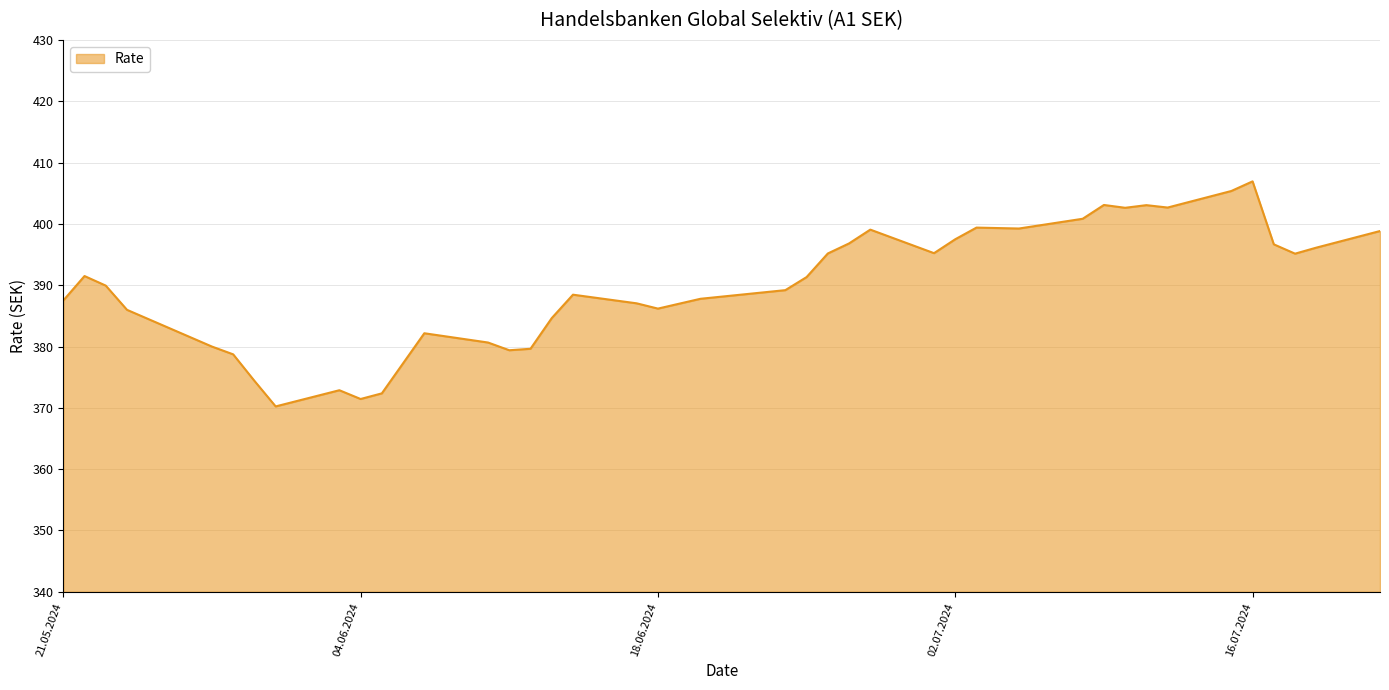

What is the minimum value shown in the chart?

370.2